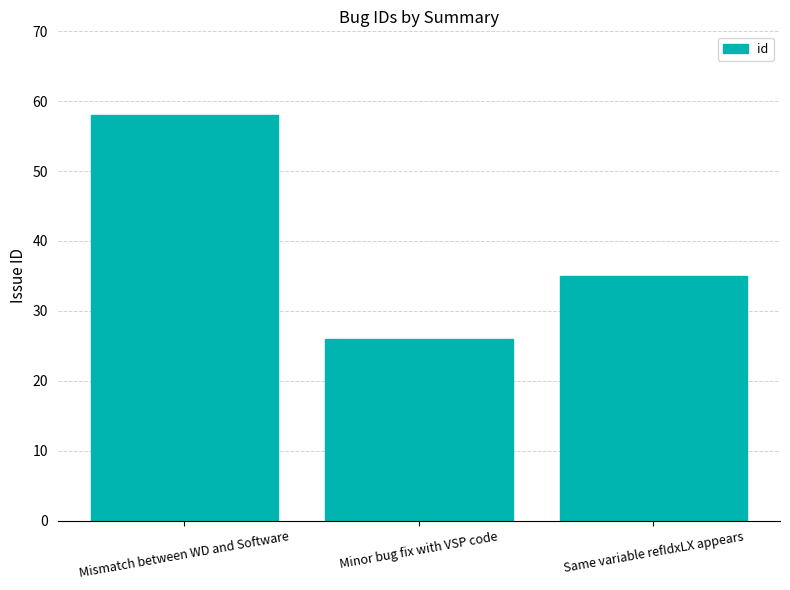

The chart shows a value of 35 at Same variable refIdxLX appears. True or false?

True